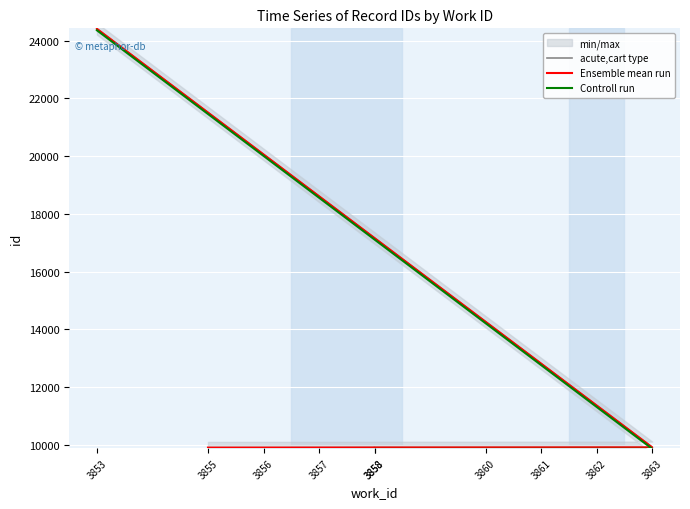

Rank the series by their maximum value, from lowest to highest.

Controll run, acute,cart type, Ensemble mean run